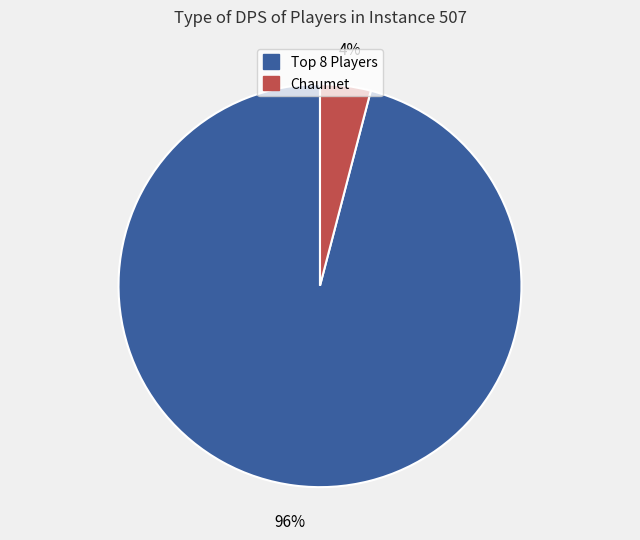

To the nearest percent, what is the difference between the largest and smallest slice percentages?

92%